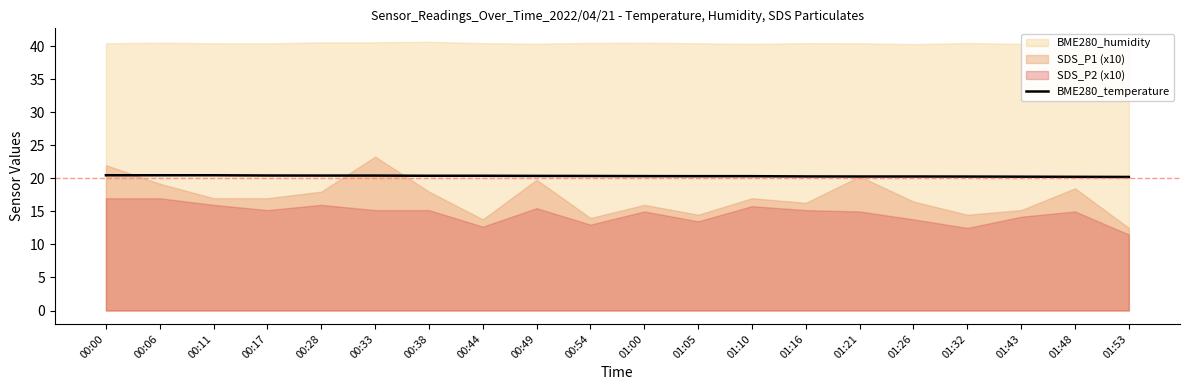

Between 01:21 and 00:49, which is larger?

00:49